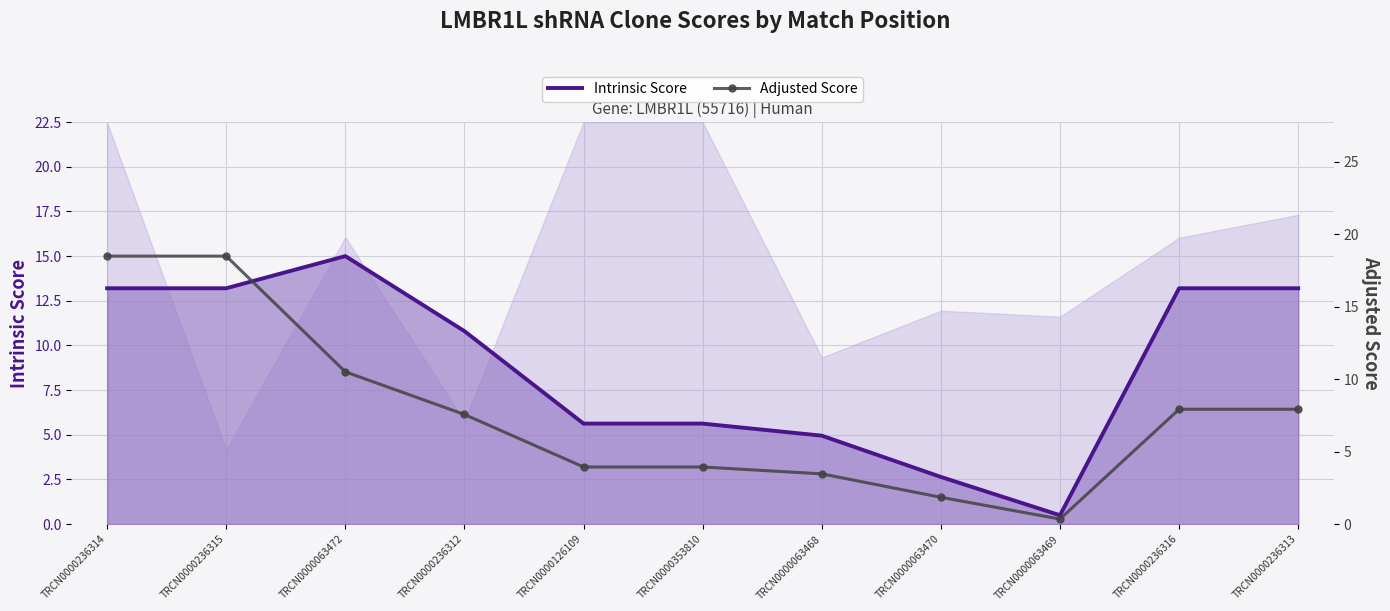

Where is the first local minimum for Adjusted Score?

TRCN0000063469